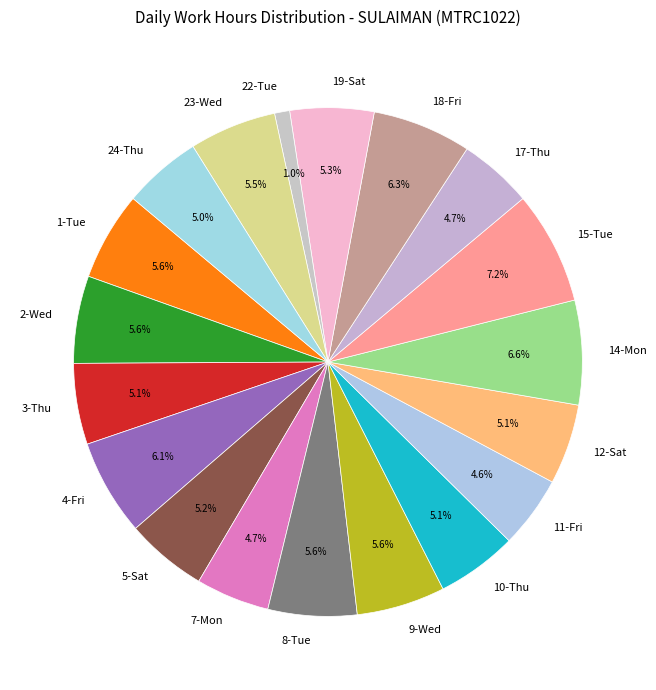

Does 14-Mon represent more than half of the total?

No